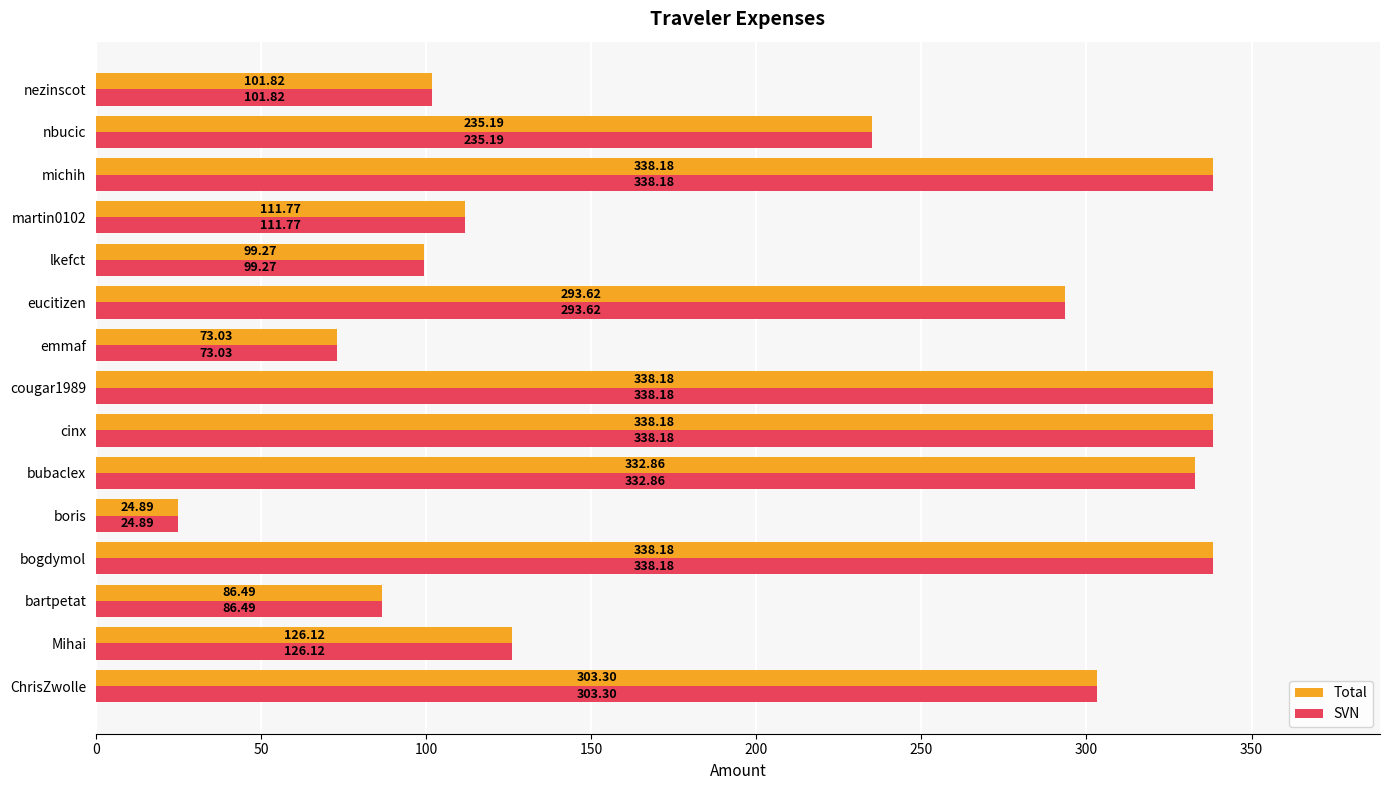

At which label does SVN reach its minimum?

boris